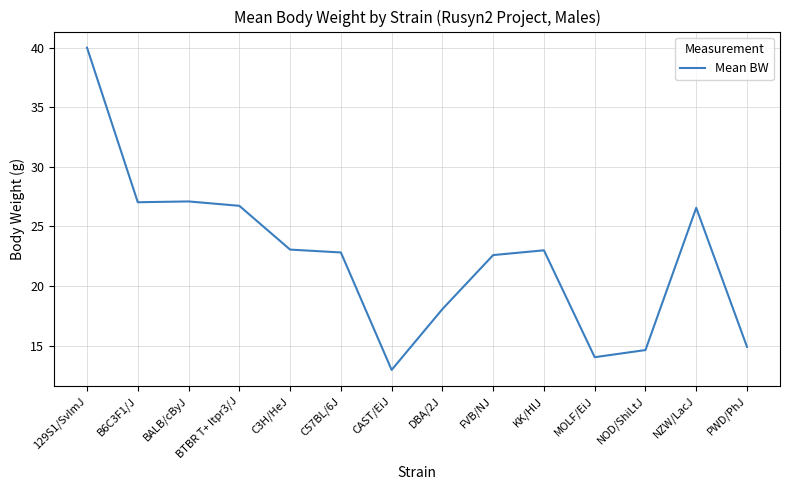

What is the sum of all values?

313.5